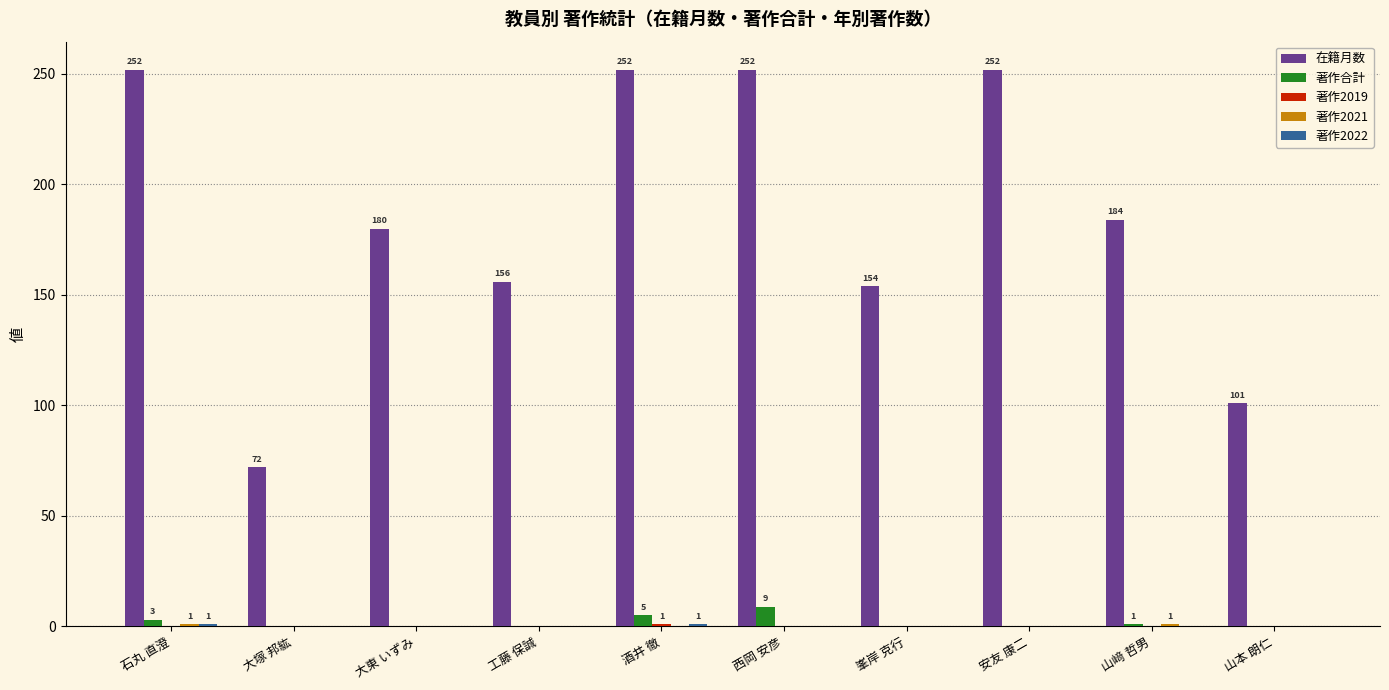

What is the sum of all 著作合計 values?

18